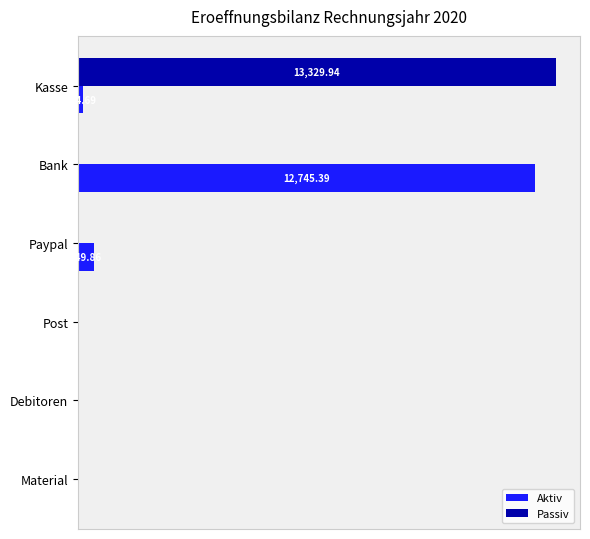

What are all the series names shown in the legend?

Aktiv, Passiv